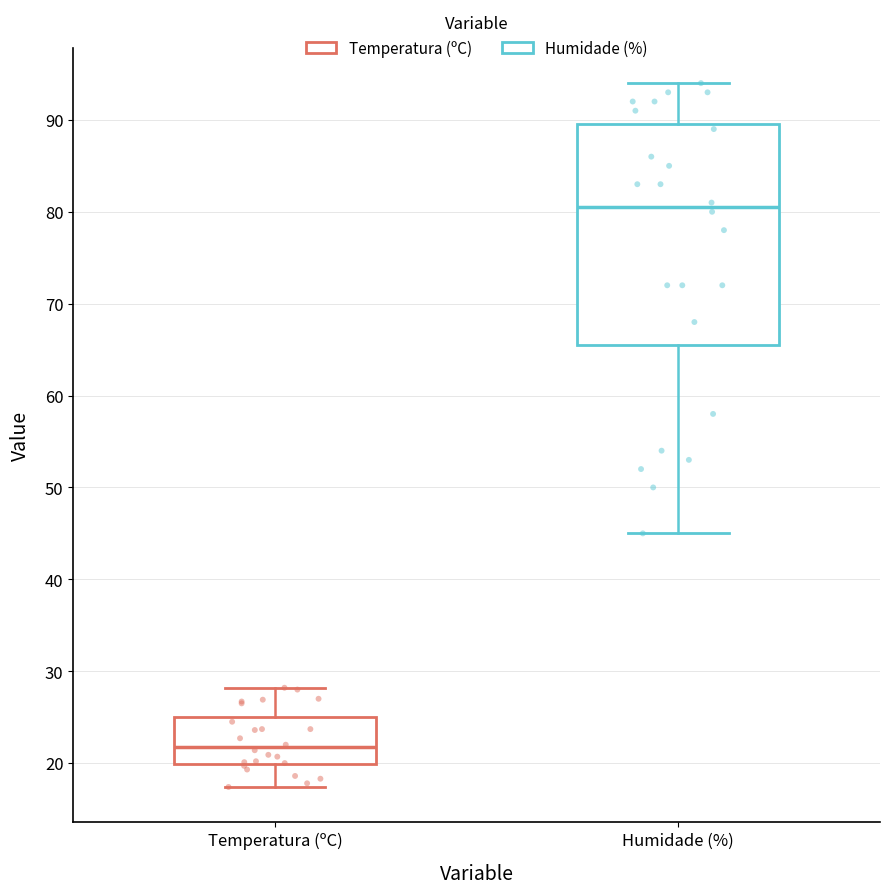

Comparing the boxes themselves (not the whiskers), which one is the tallest?

Humidade (%)